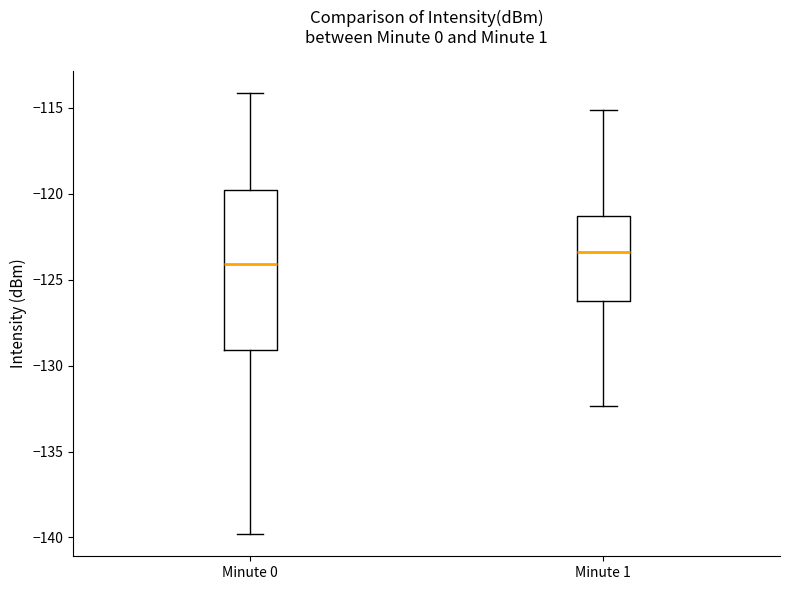

Comparing the boxes themselves (not the whiskers), which one is the tallest?

Minute 0